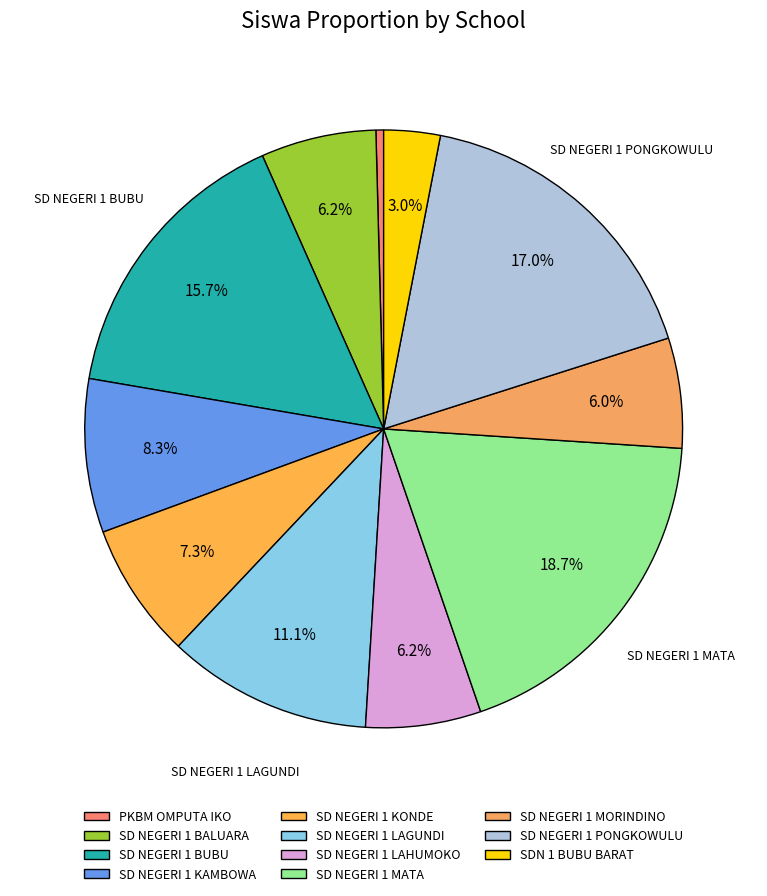

What is the change in value from SD NEGERI 1 LAGUNDI to SD NEGERI 1 MATA?

+55